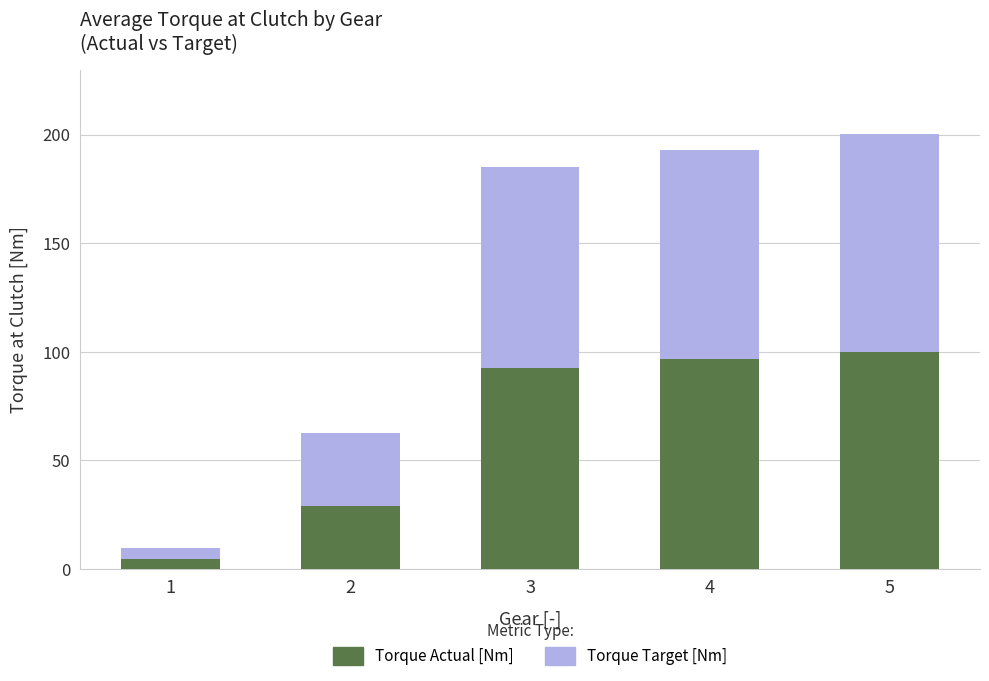

The value of Torque Actual [Nm] at 4 is 96.5. True or false?

True